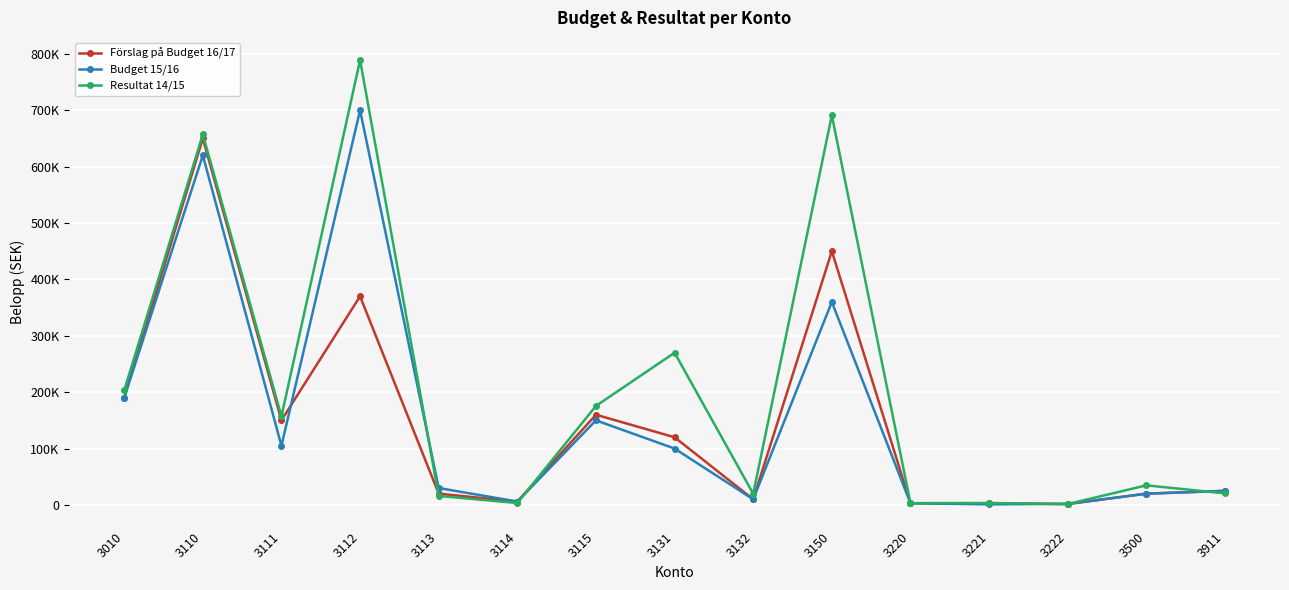

True or false: Förslag på Budget 16/17 has more than 2 interior local peaks.

True